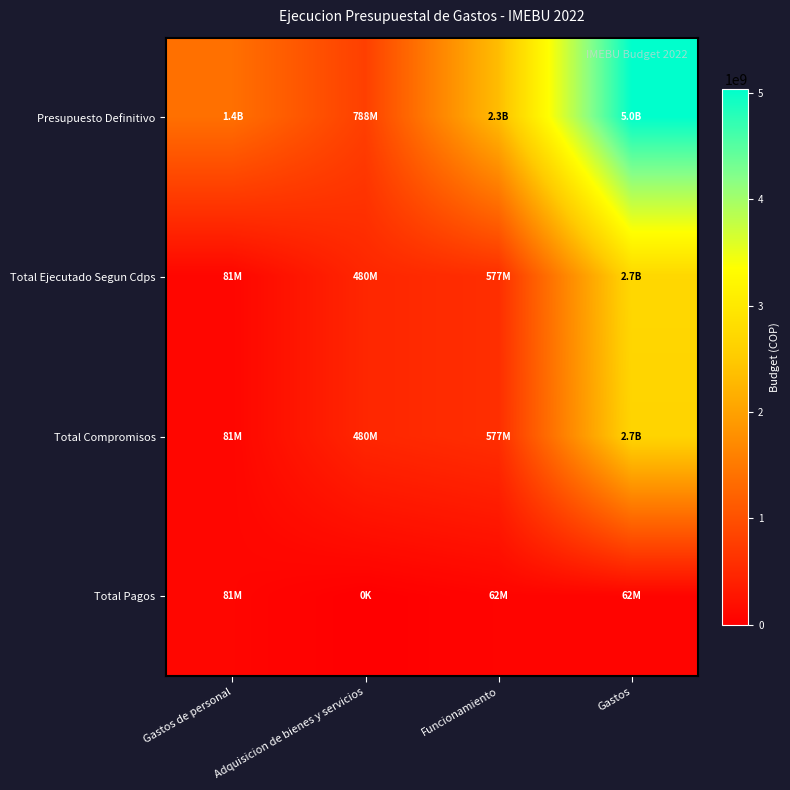

Which series changed the most between Gastos de personal and Funcionamiento?

Presupuesto Definitivo